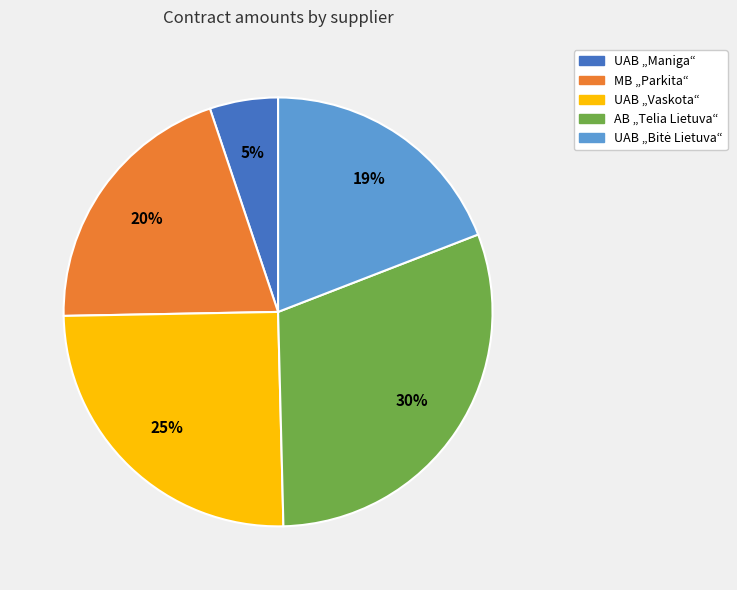

To the nearest percent, what is the difference between the largest and smallest slice percentages?

25%